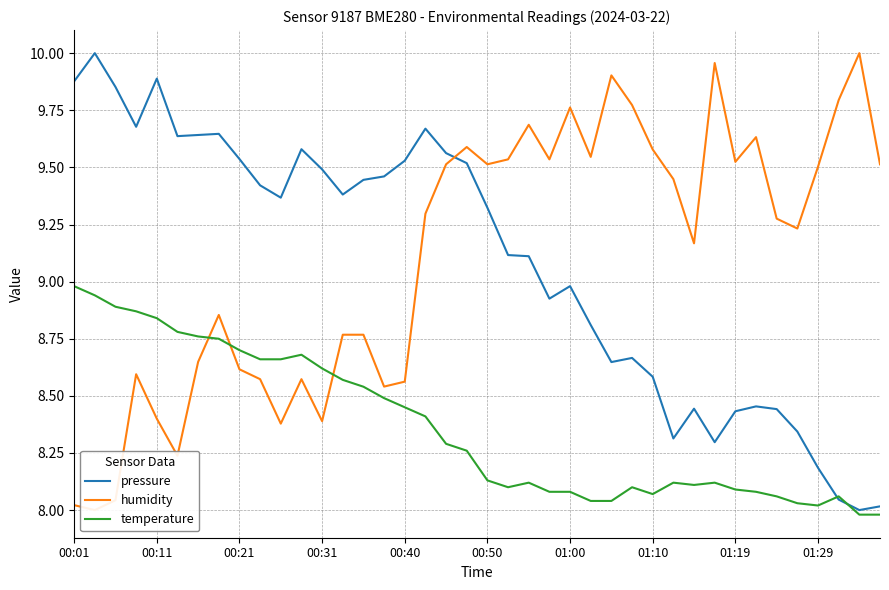

Which series has the widest spread of values?

pressure